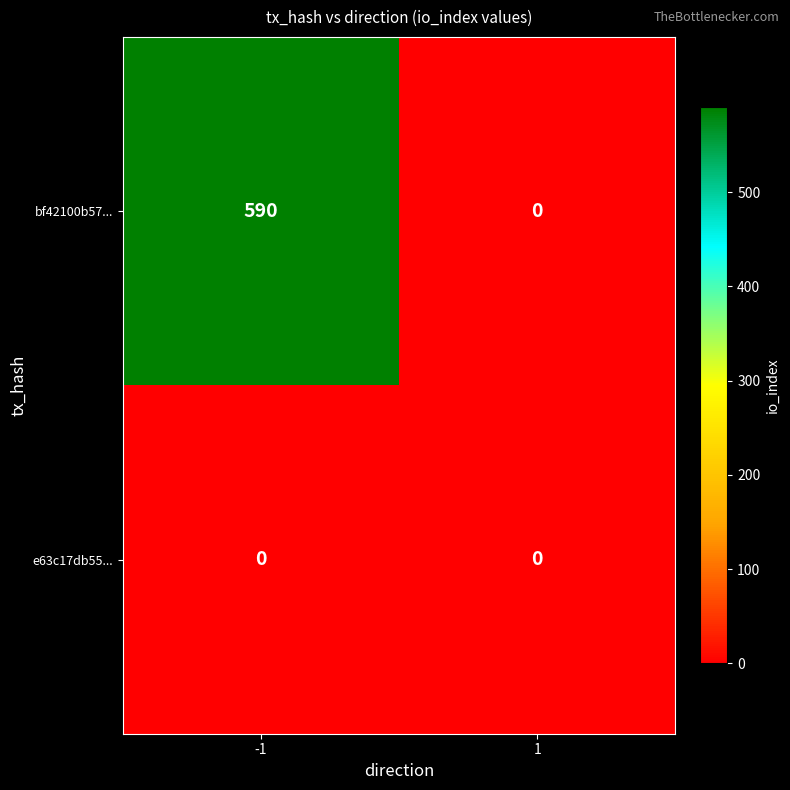

The value of bf42100b57... at -1 is 590. True or false?

True